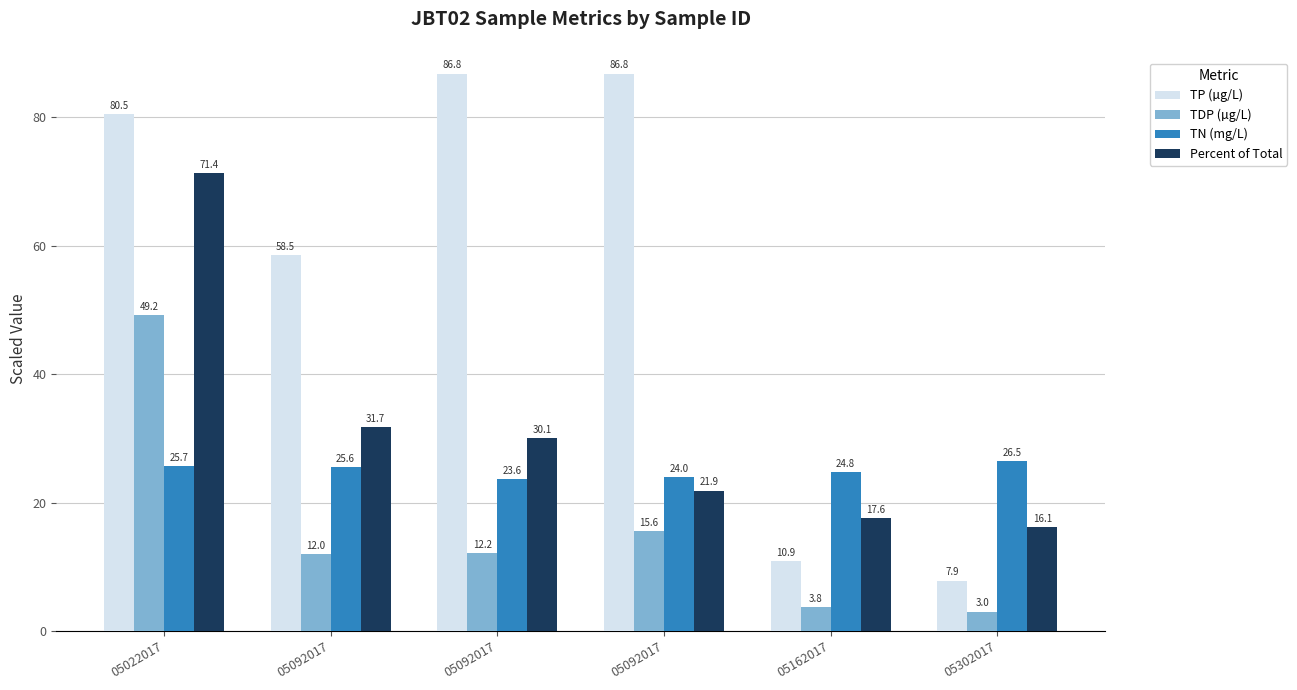

How many bars are there in total?

24